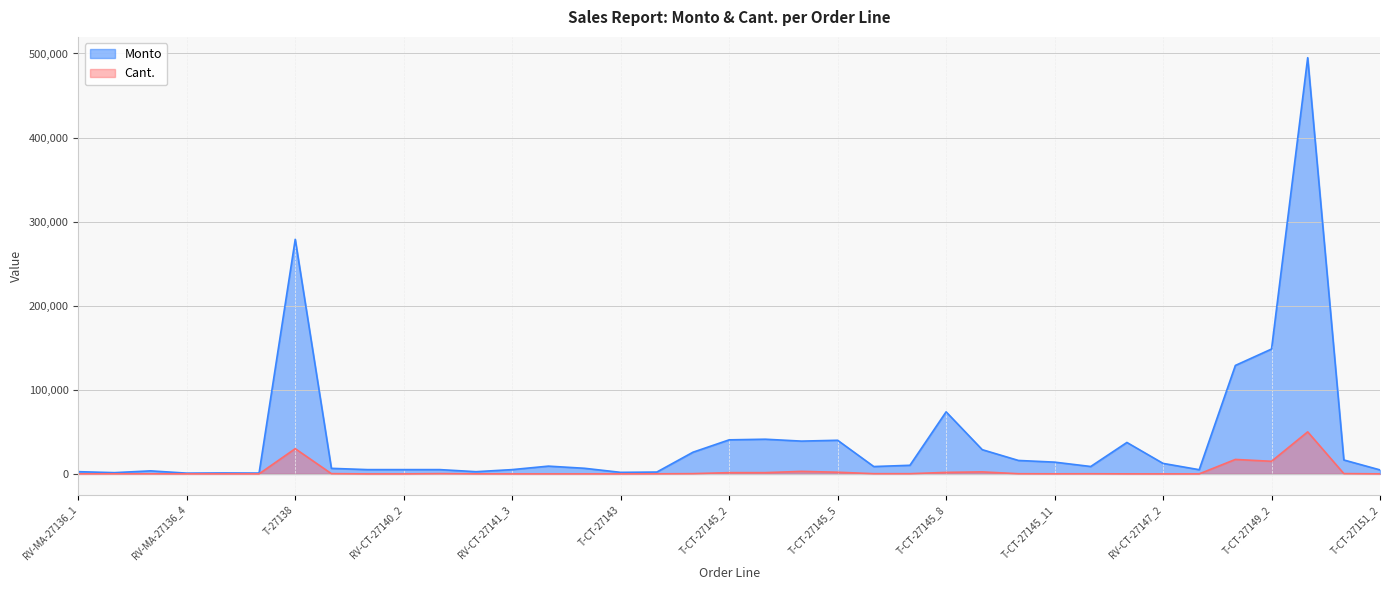

Reading right to left, extract all data points from this chart.

Monto: 4750	16560	495000	148500	129000	5000	12500	37400	8800	14000	16000	28800	73800	10250	8750	40000	39000	41250	40500	25800	2200	1830	6680	9240	5100	2640	5100	5100	5100	6600	279000	990	1120	912	3600	1500	2640
Cant.: 50	360	50000	15000	17200	25	10	34	160	100	200	2400	1800	250	250	2000	3000	1500	1500	300	100	1	4	8	1	60	300	1	1	300	30000	30	40	24	100	100	60